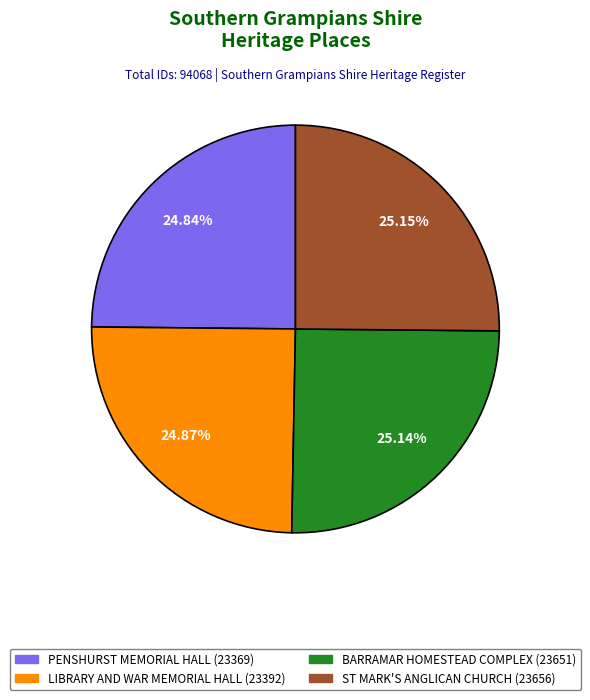

The PENSHURST MEMORIAL HALL slice represents 36% of the pie. True or false?

False